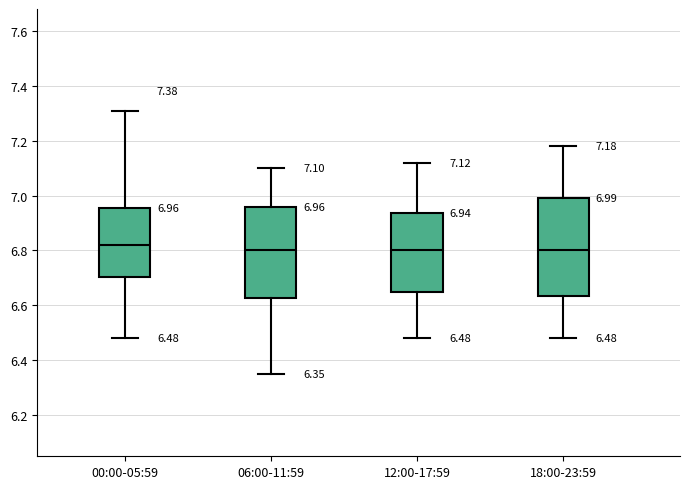

Which box's median line is the highest?

00:00-05:59